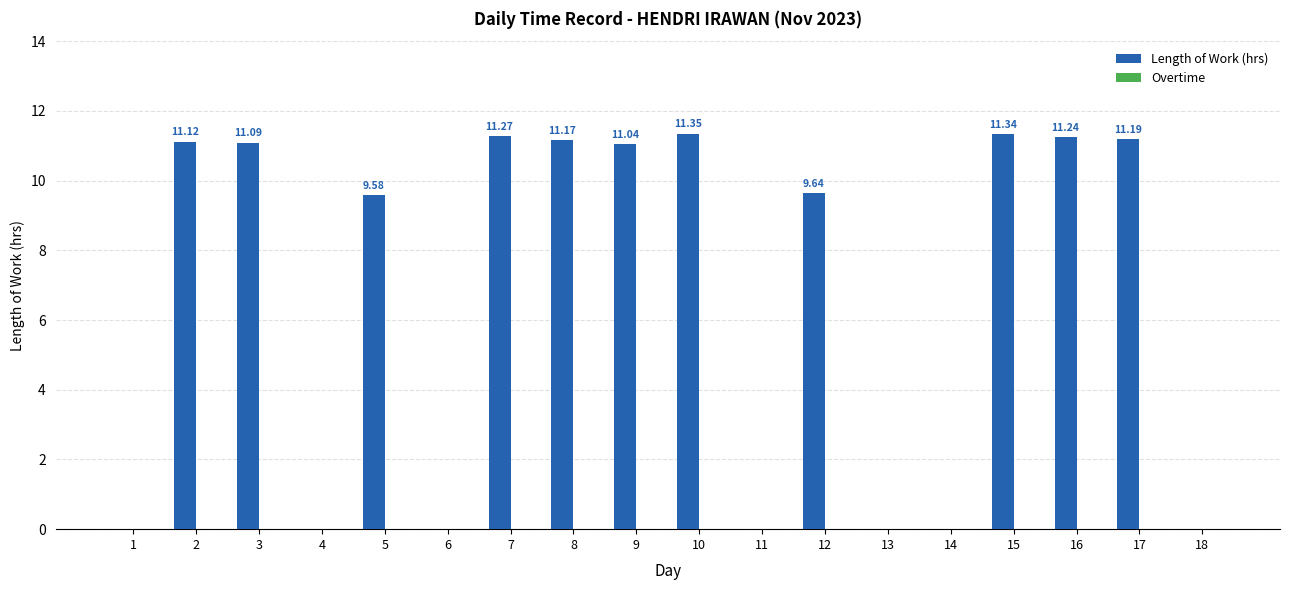

What is the sum of all values?

120.0